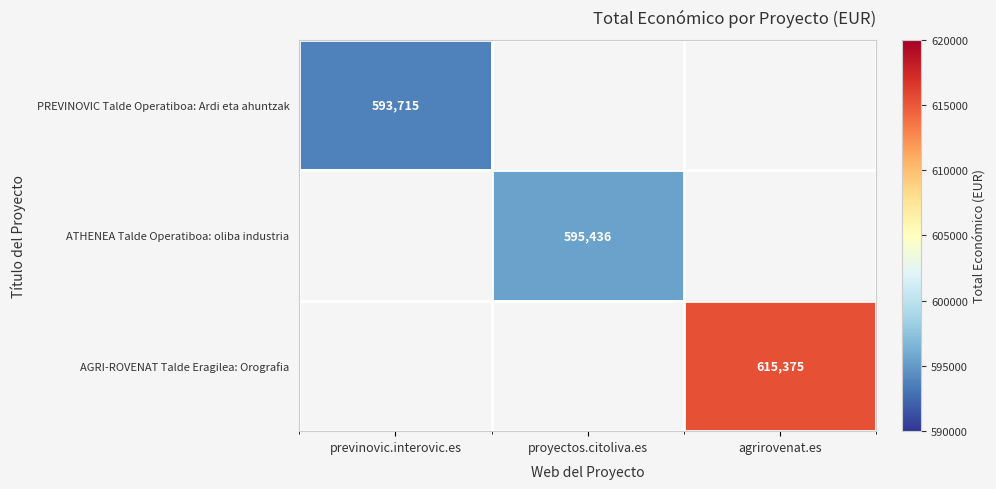

At how many categories does at least one series exceed 598947?

1